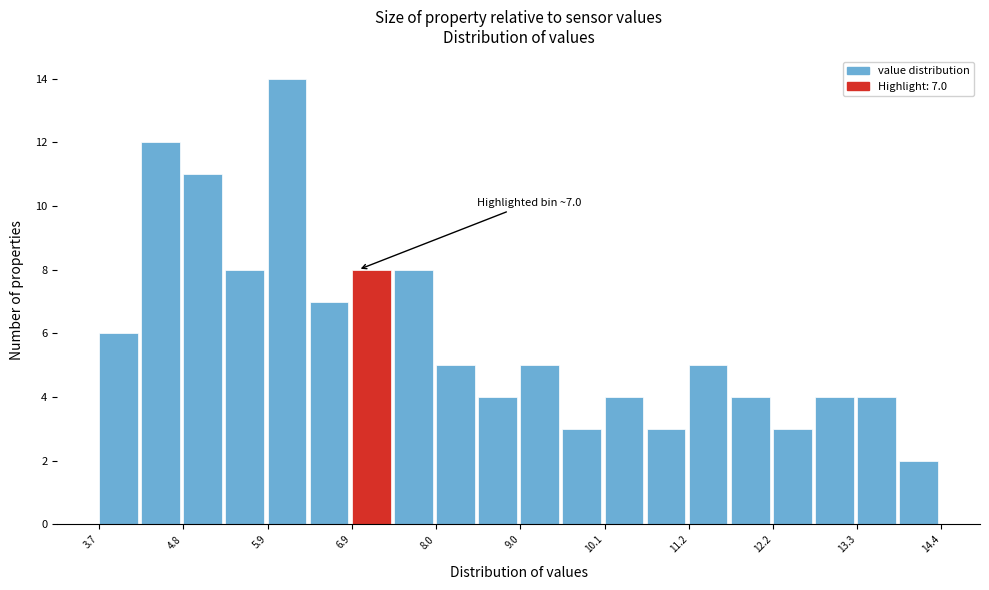

Around what value on the x-axis is the tallest bar? Give the approximate position of its centre, as read against the axis.

6.2